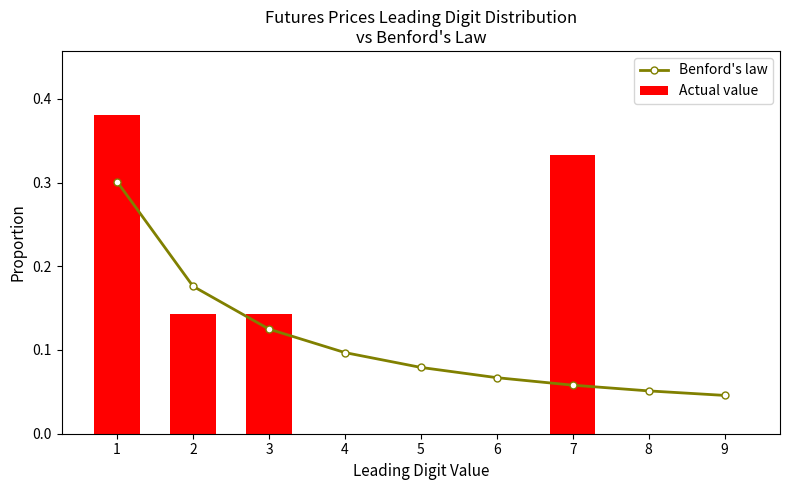

True or false: Actual value has a value of 0.2 at 8.

False